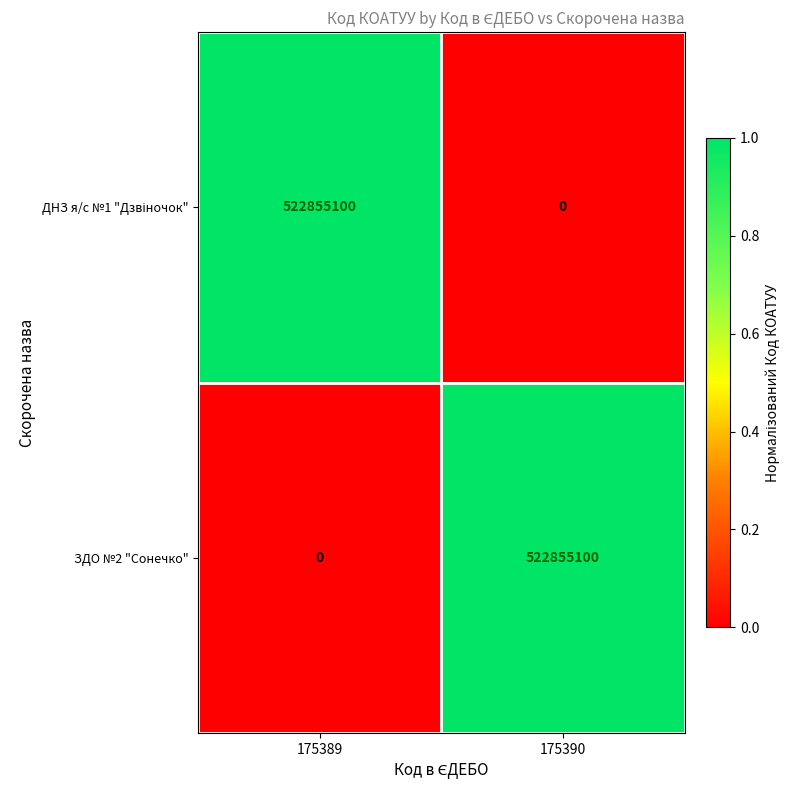

What is the spread (max minus min) of values at 175390?

522855100